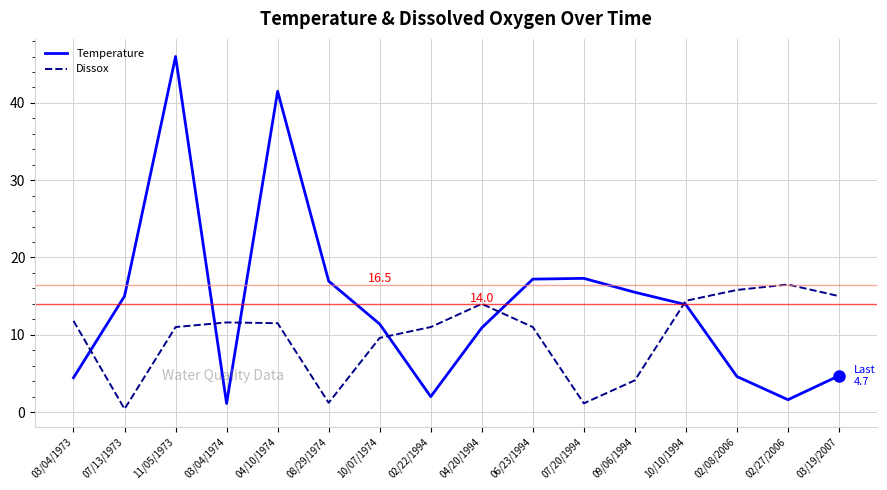

What is the total value across all series at 04/10/1974?

53.0